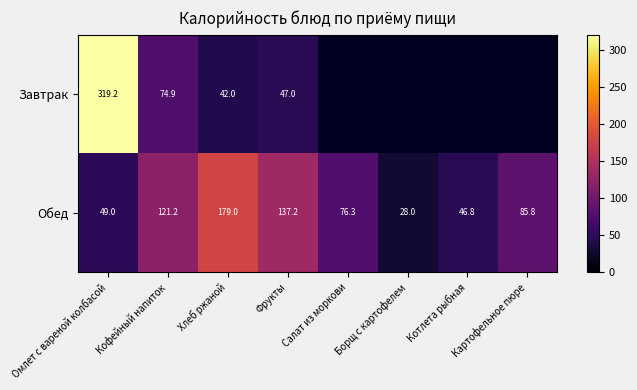

At Фрукты, list the series in order from smallest to largest.

Завтрак, Обед